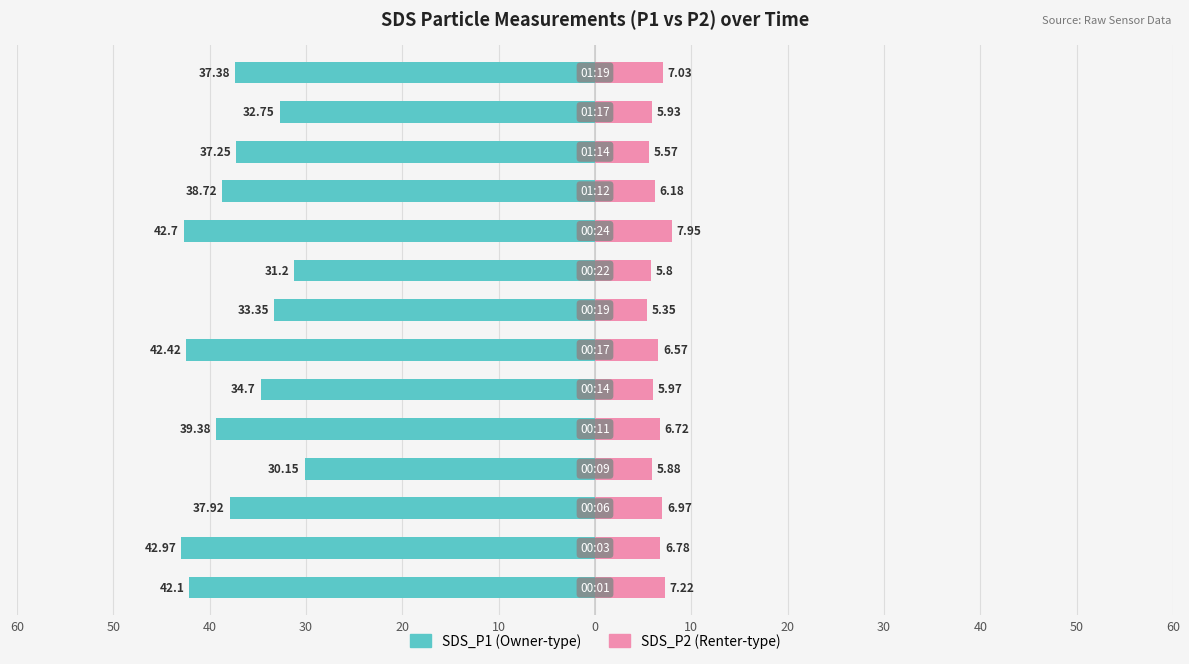

Between 0 and 40, which is larger?

40